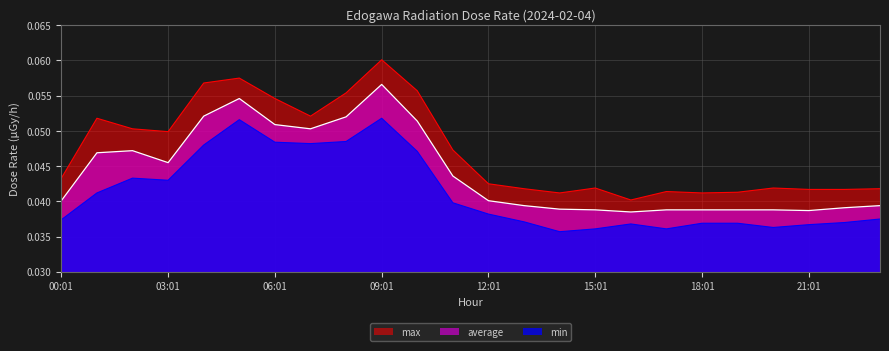

At which category does min reach its first local peak?

02:01